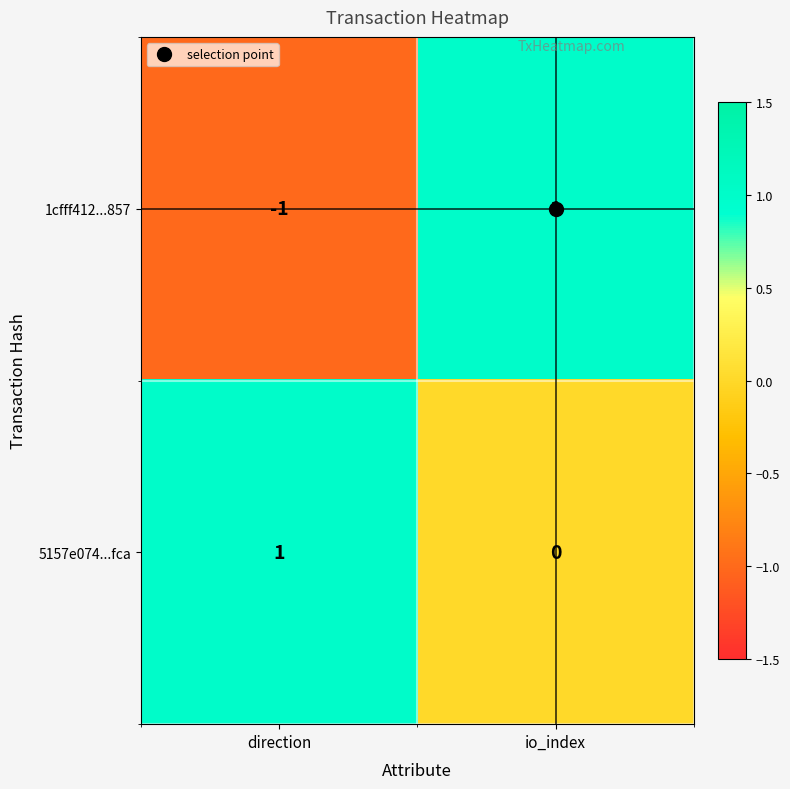

The 5157e074...fca series shows 2 at direction. True or false?

False